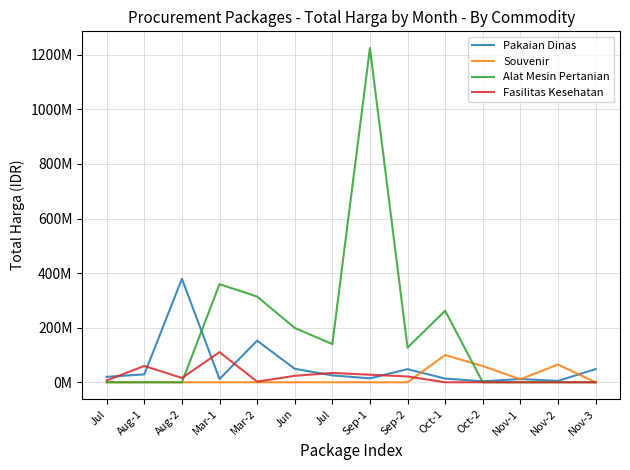

What is the highest value of the Pakaian Dinas series?

379075000